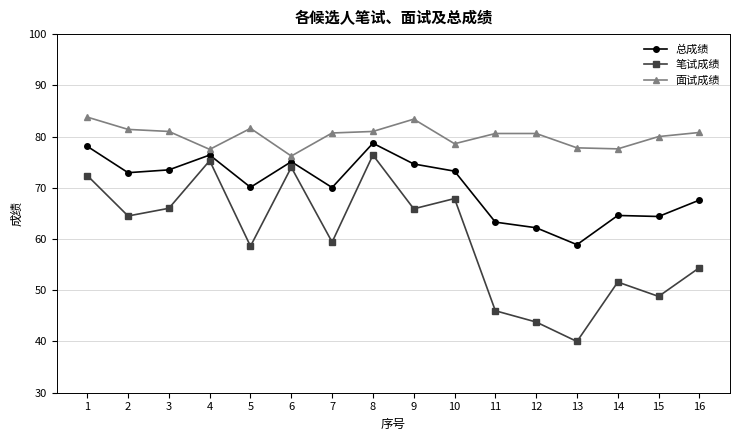

True or false: 总成绩 and 面试成绩 intersect in this chart.

False